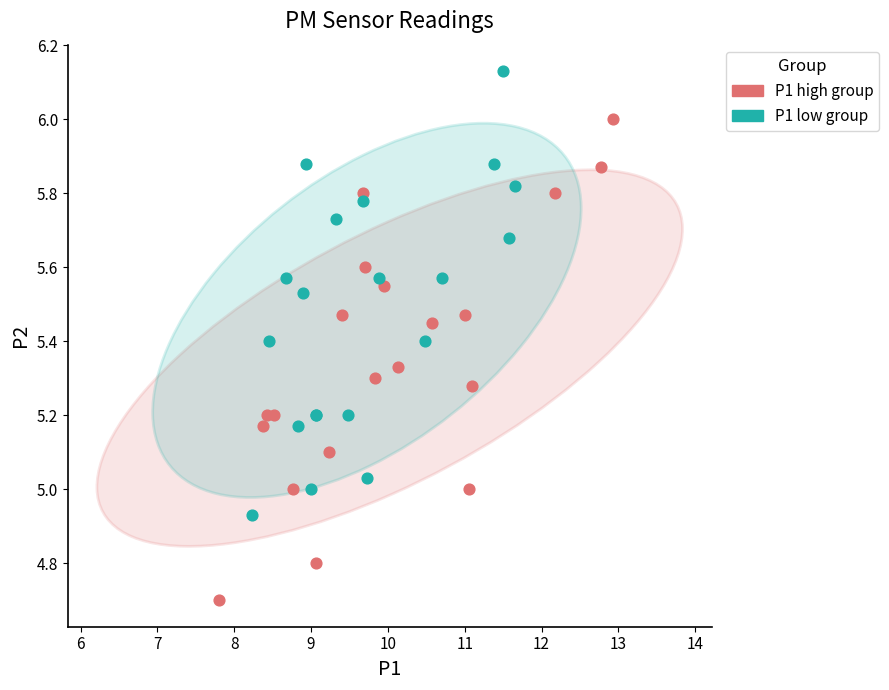

What are all the series names shown in the legend?

P1 high group, P1 low group